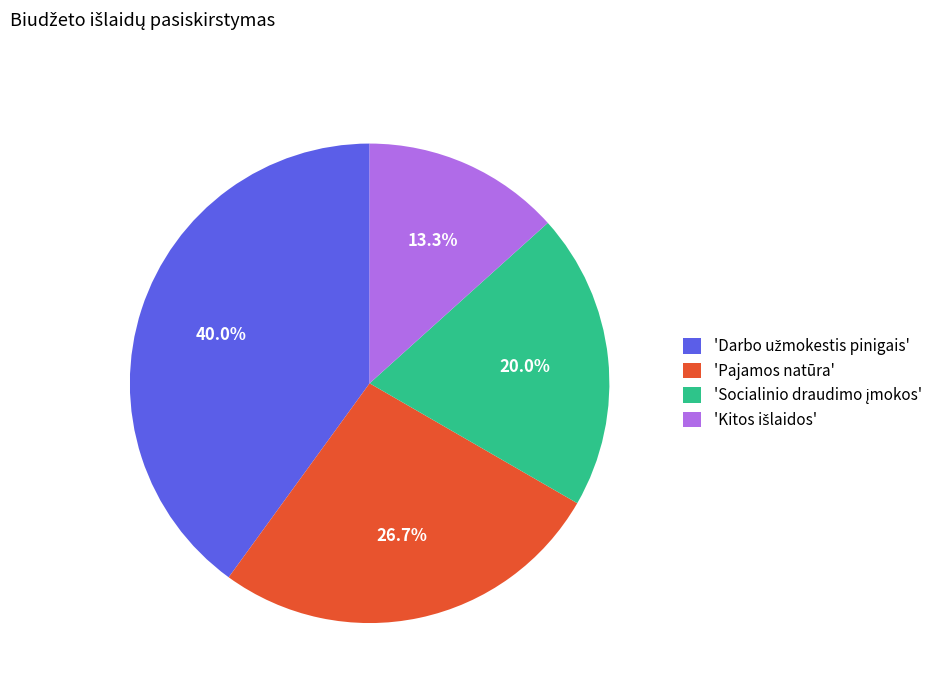

How much of the chart is everything except 'Pajamos natūra'?

73.3%